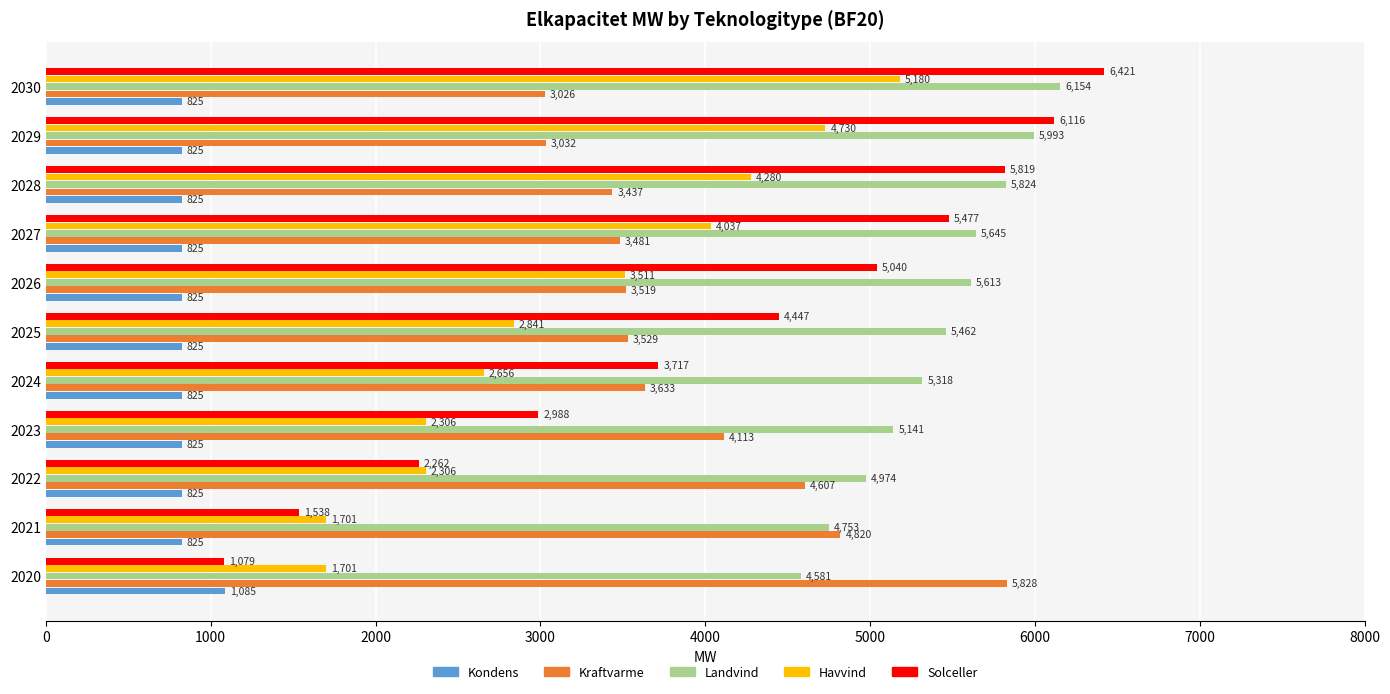

The value of Solceller at 2028 is 5818.7. True or false?

True